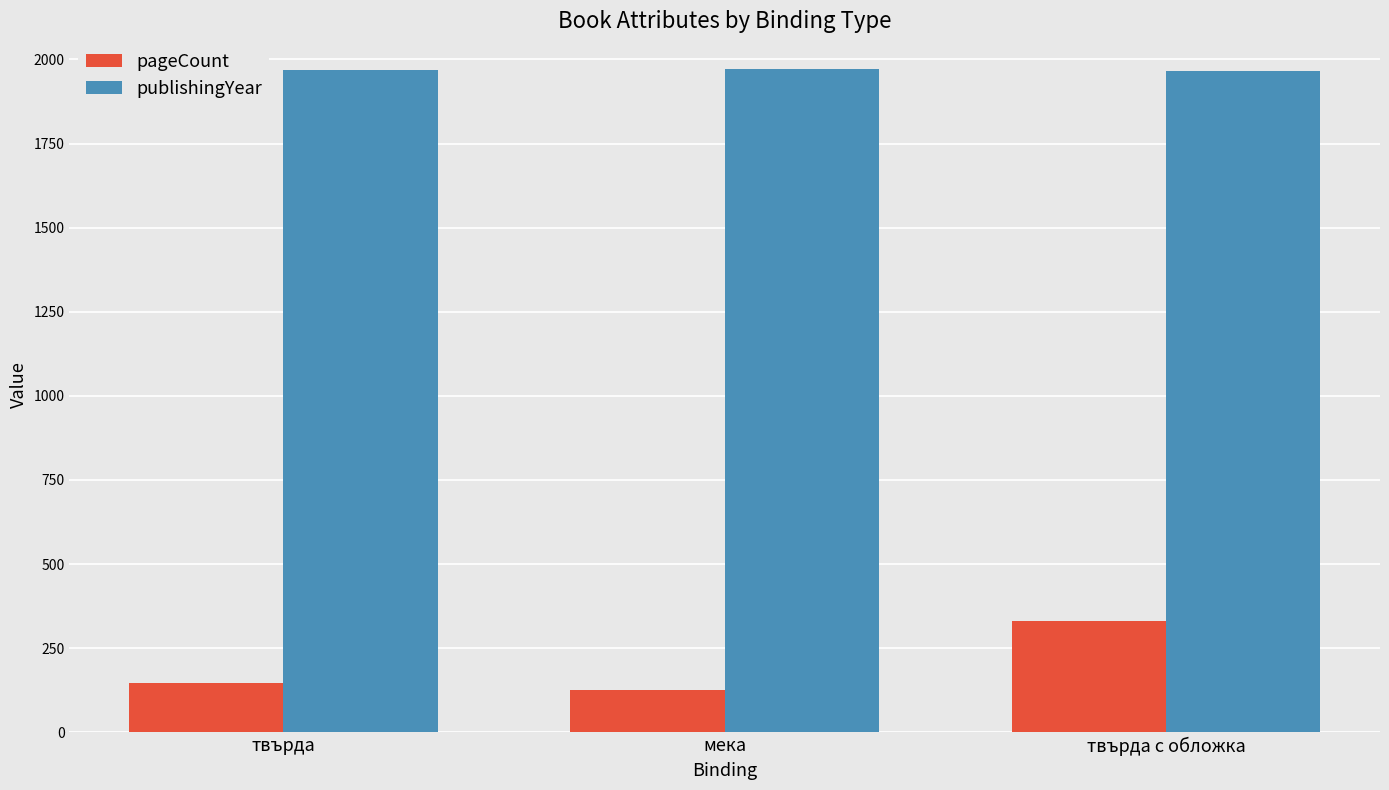

At which label does pageCount reach its peak?

твърда с обложка